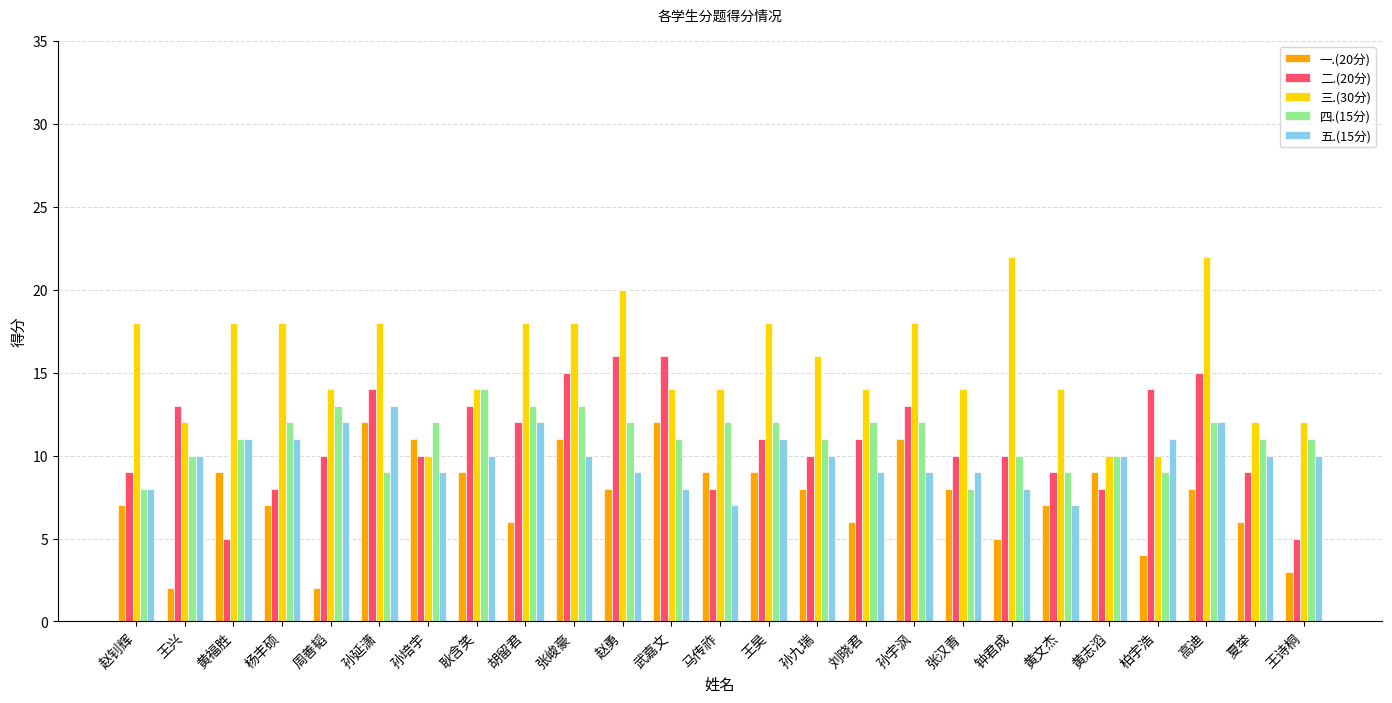

How many categories are shown in the chart?

25